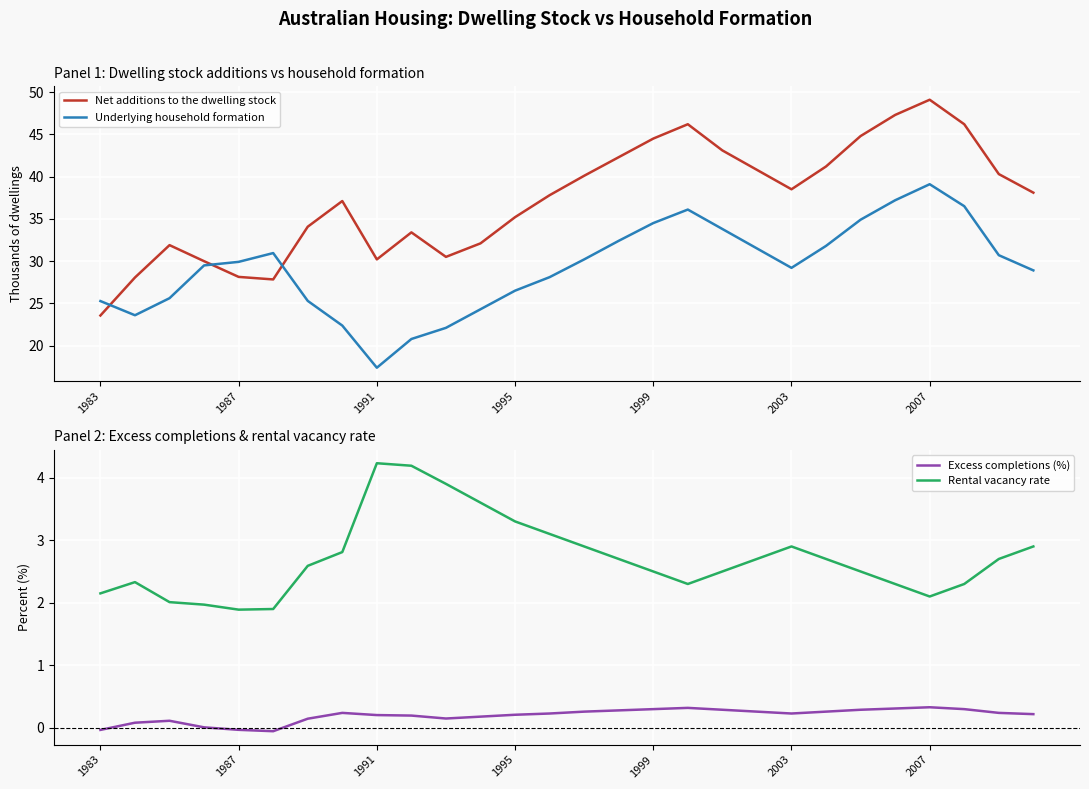

What is the sum of all Rental vacancy rate values?

76.0